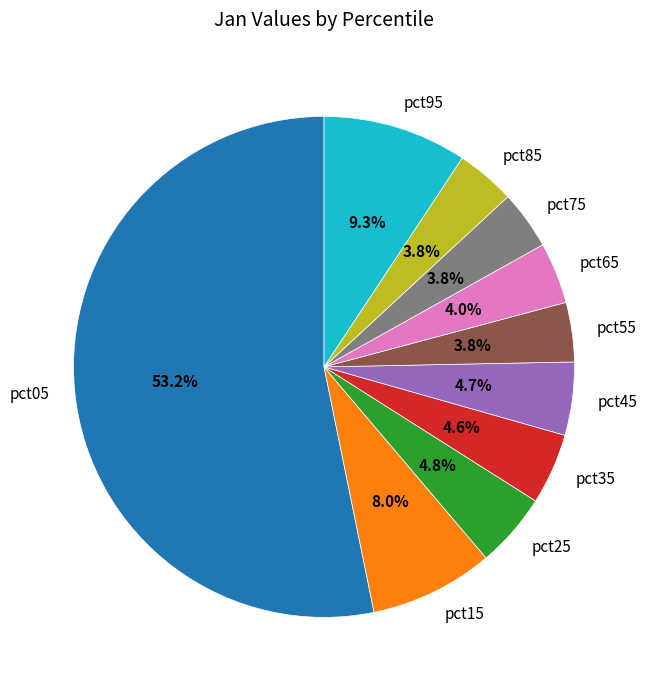

To the nearest percent, what is the combined percentage of pct65 and pct35?

9%